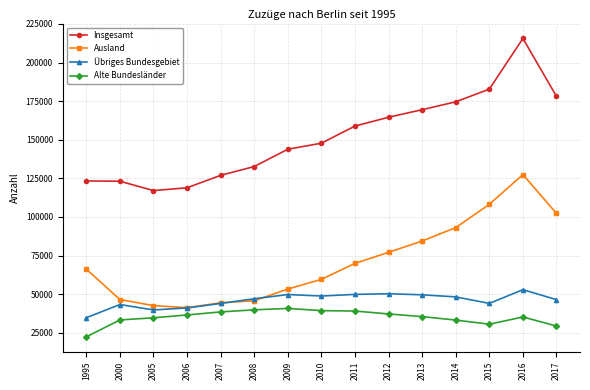

Which series ends up on top after the final intersection of Ausland and Übriges Bundesgebiet?

Ausland